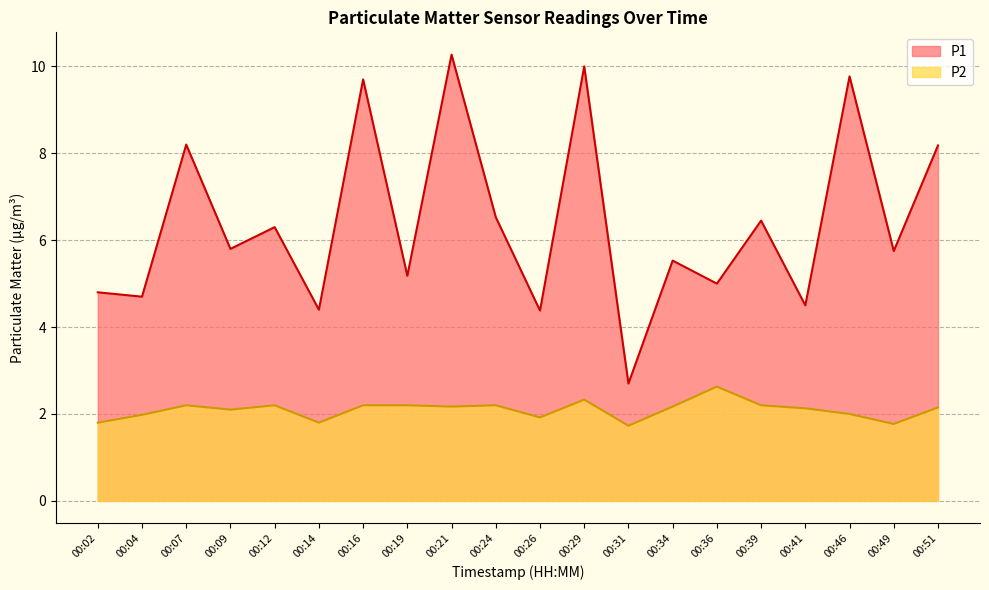

What is the difference between the second highest and minimum values in the P1 series?

7.3